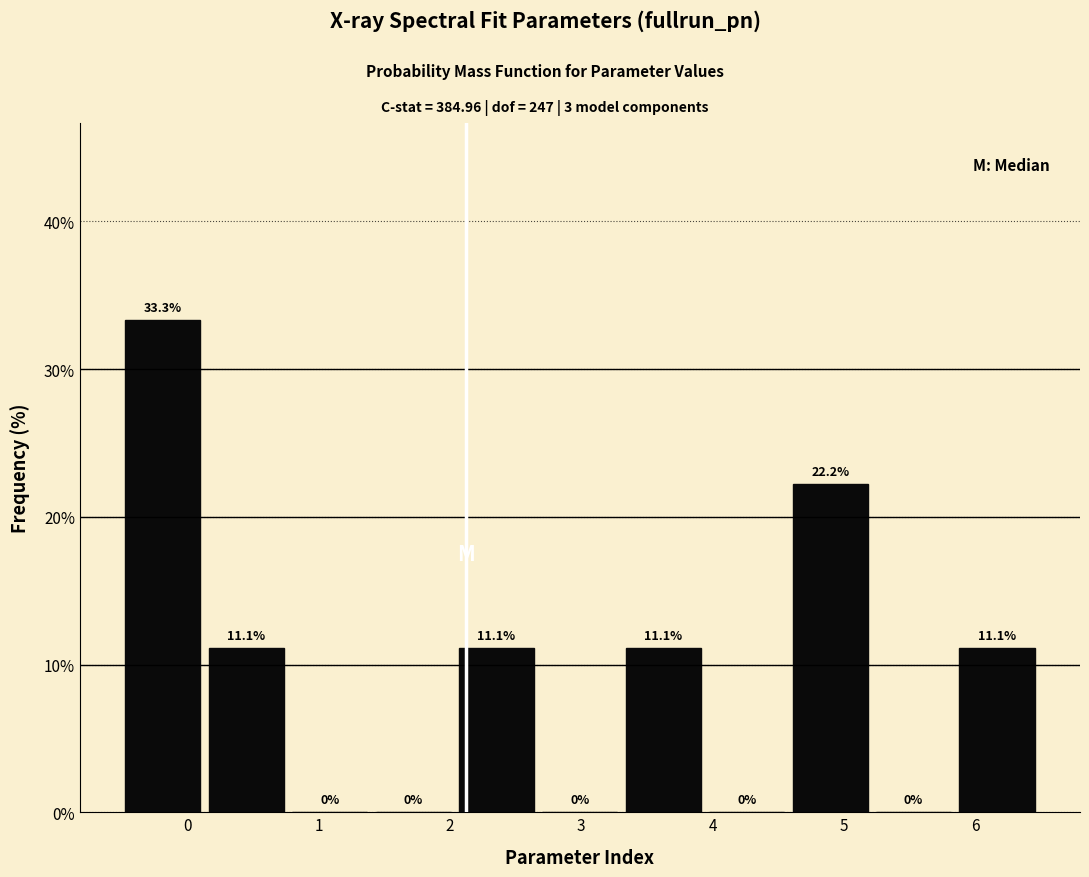

Reading left to right, transcribe this chart: for each bar, give the range it covers on the x-axis and its height. The bar edges are not printed on the chart, so give them approximately, as read against the axis.

-0.5 to 0.1: 33.3
0.1 to 0.8: 11.1
0.8 to 1.4: 0.0
1.4 to 2.0: 0.0
2.0 to 2.7: 11.1
2.7 to 3.3: 0.0
3.3 to 3.9: 11.1
3.9 to 4.6: 0.0
4.6 to 5.2: 22.2
5.2 to 5.8: 0.0
5.8 to 6.5: 11.1